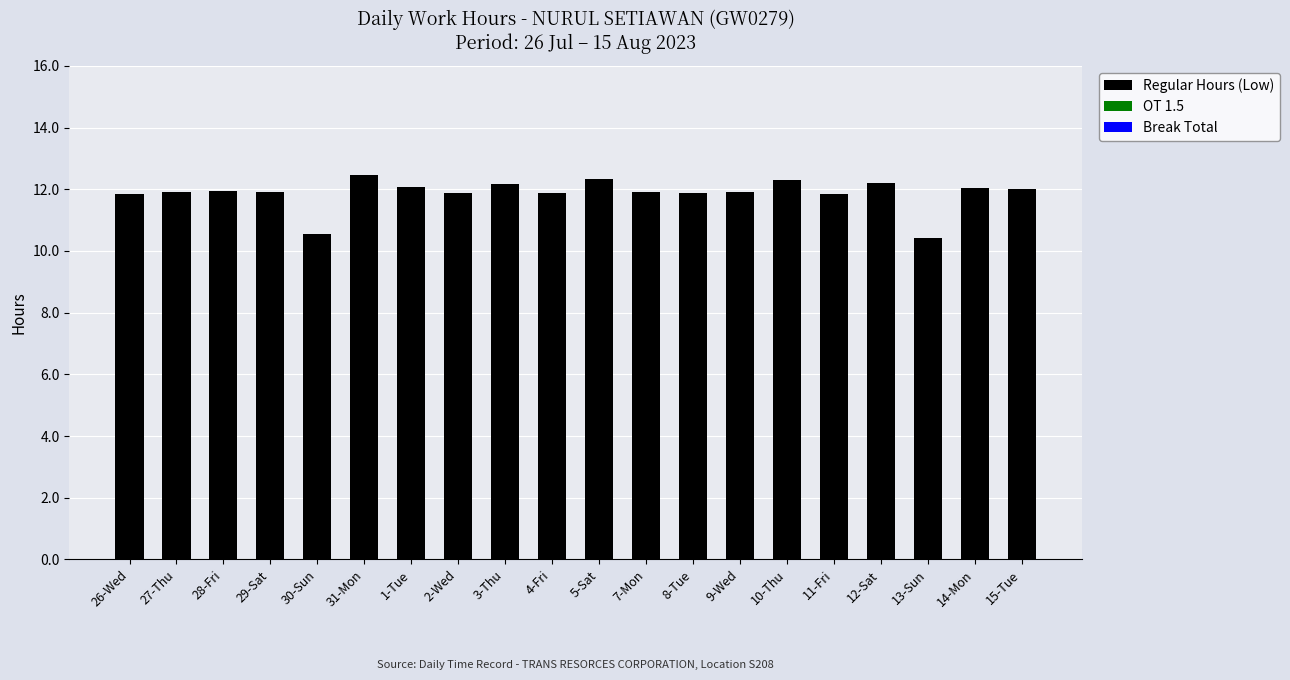

Are the bars horizontal?

No